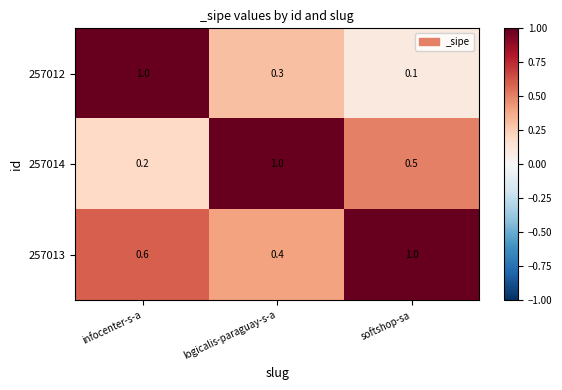

Is it true that 257013 equals 0.6 at logicalis-paraguay-s-a?

False